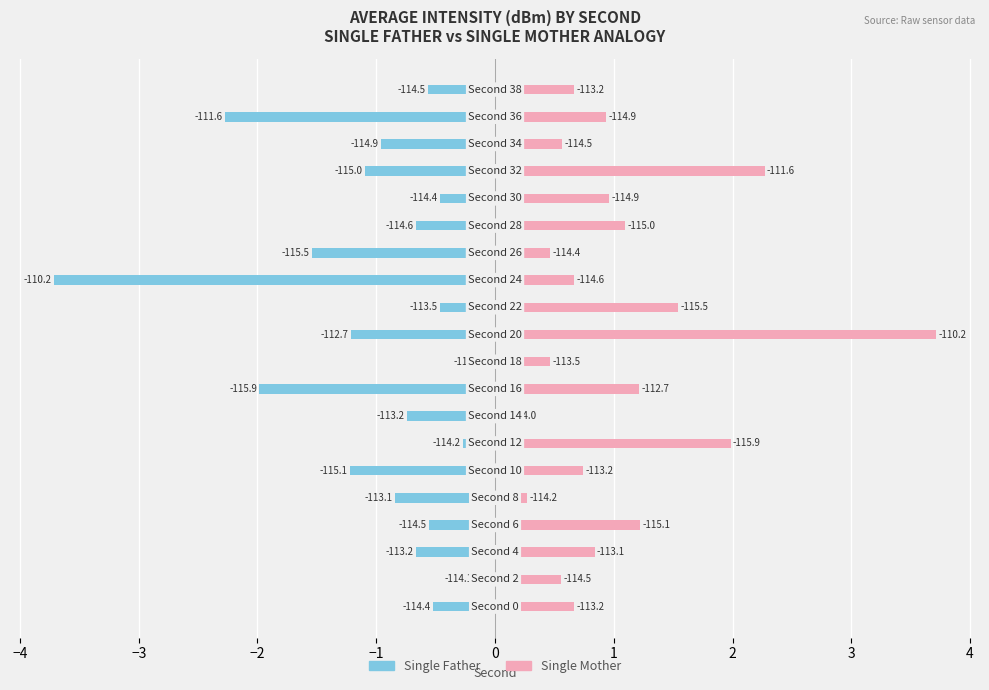

At 2, list the series in order from smallest to largest.

Single Father, Single Mother